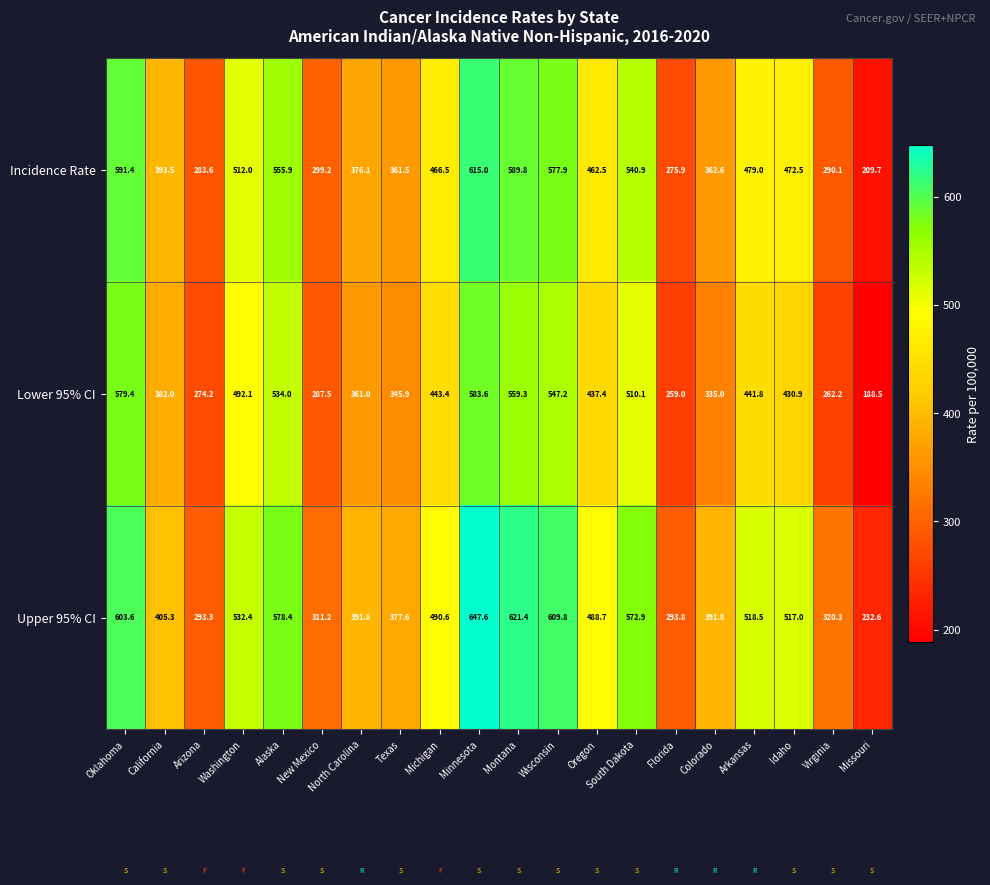

Rank the series by their maximum value, from lowest to highest.

Lower 95% CI, Incidence Rate, Upper 95% CI